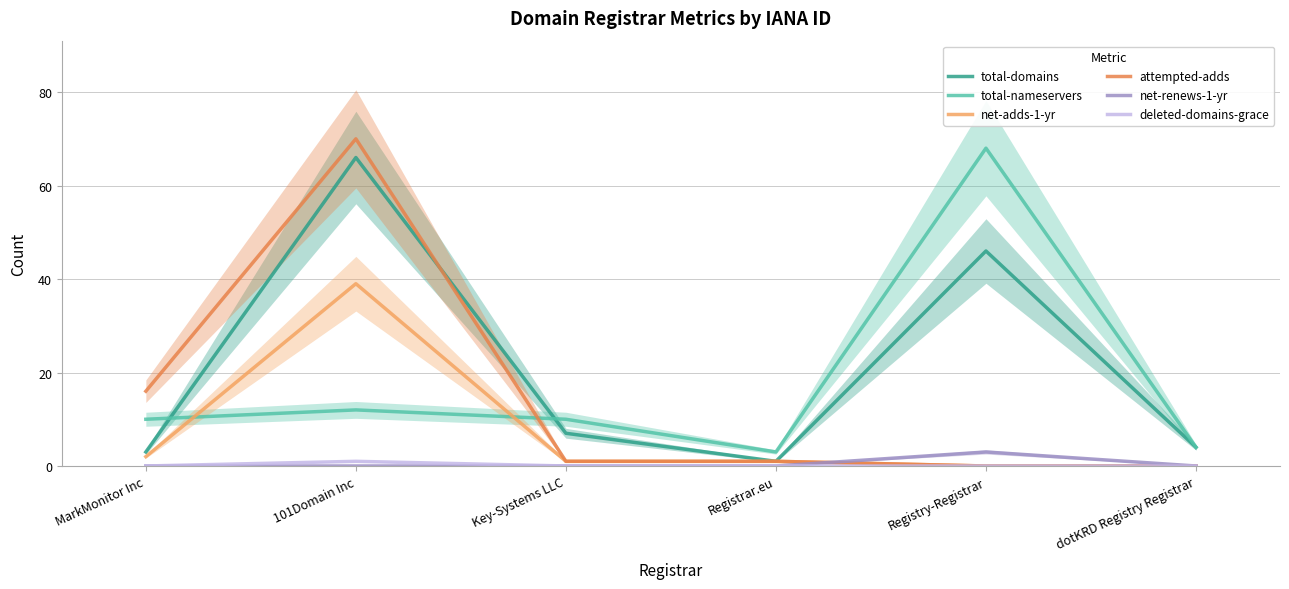

What are all the series names shown in the legend?

total-domains, total-nameservers, net-adds-1-yr, attempted-adds, net-renews-1-yr, deleted-domains-grace